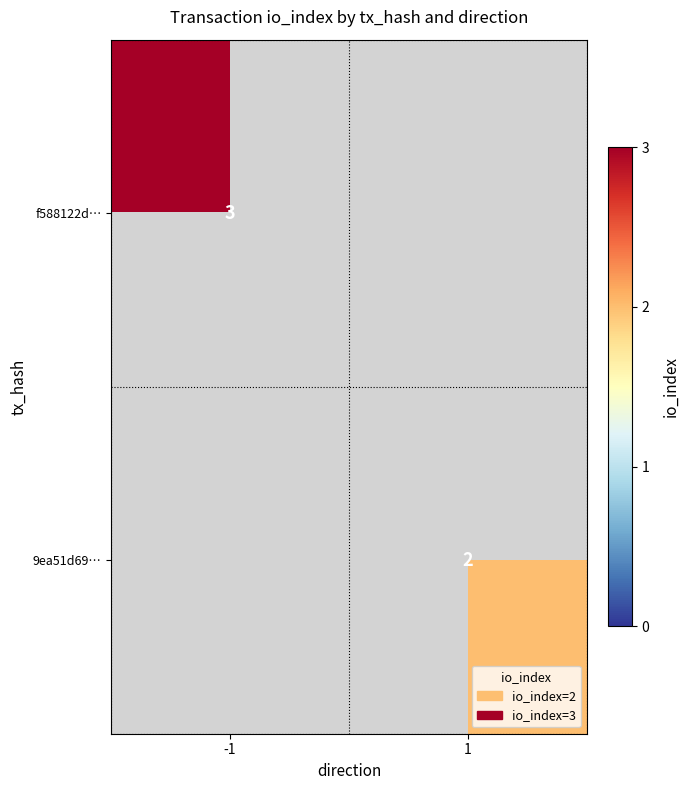

True or false: f588122d… has a value of 2 at -1.

False